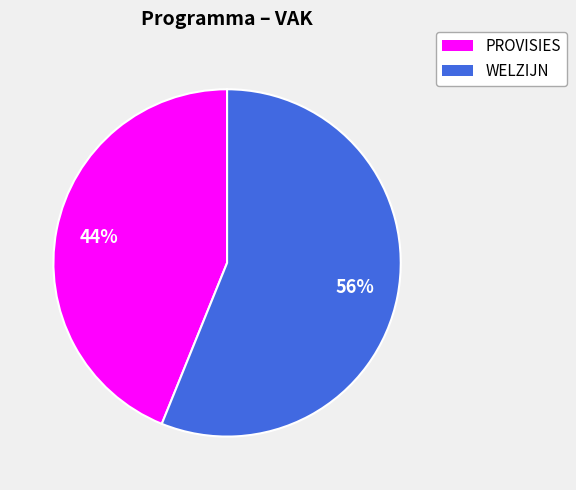

Between WELZIJN and PROVISIES, which is larger?

WELZIJN